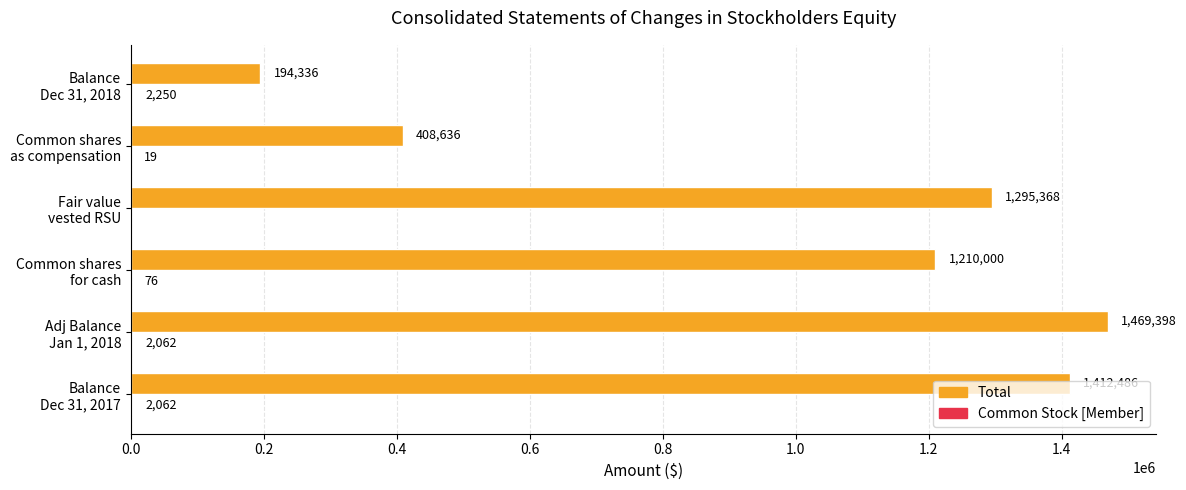

What is the greatest value displayed?

1469398